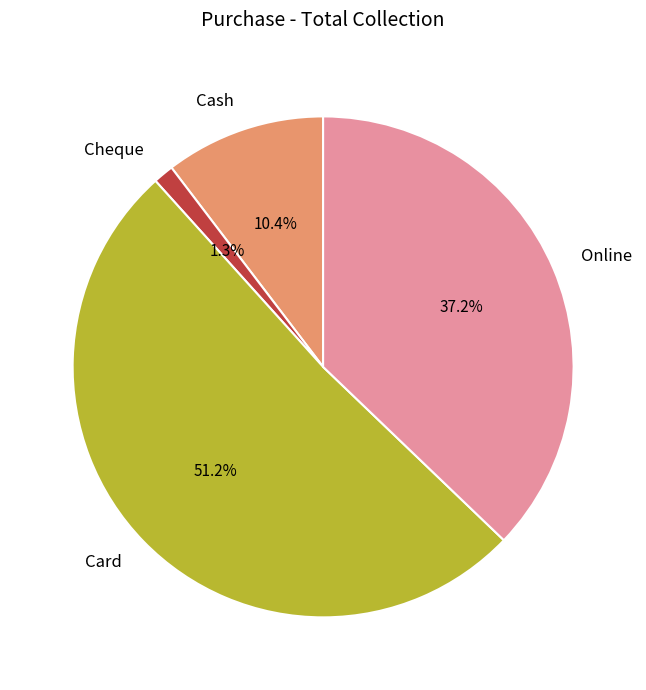

Count the number of slices in the pie.

4